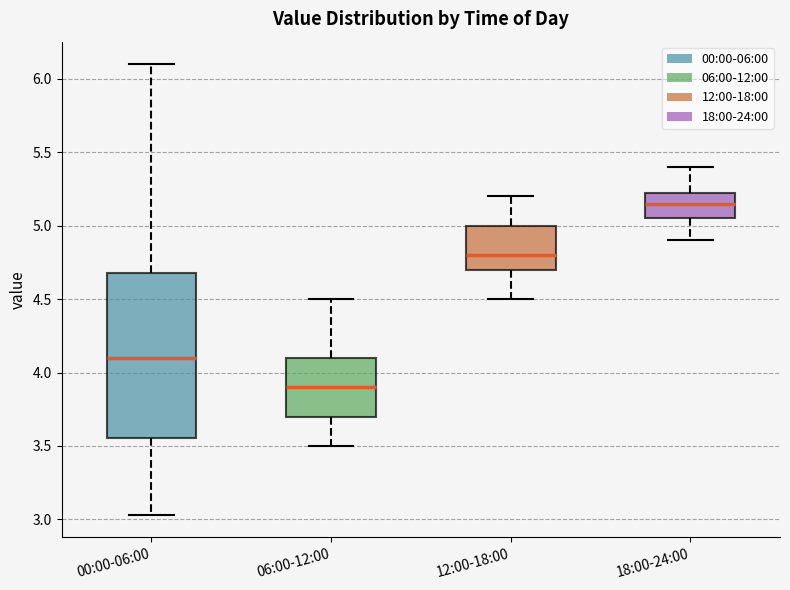

Where is the lower edge of the box for 18:00-24:00 on the y-axis? The values are not printed on the chart, so give them approximately, as read against the axis.

5.05